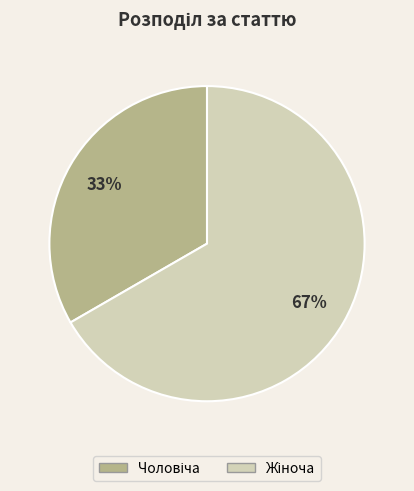

To the nearest percent, what is the average slice percentage?

50%